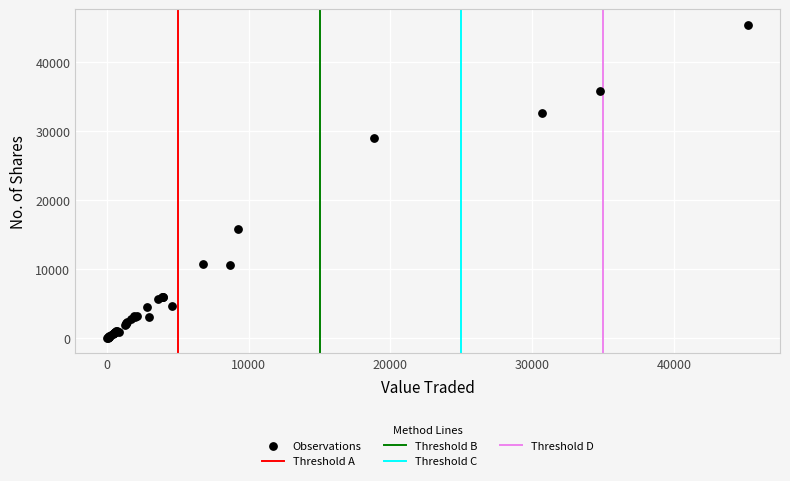

What Y value in the scatter plot is closest to 22717?

29055